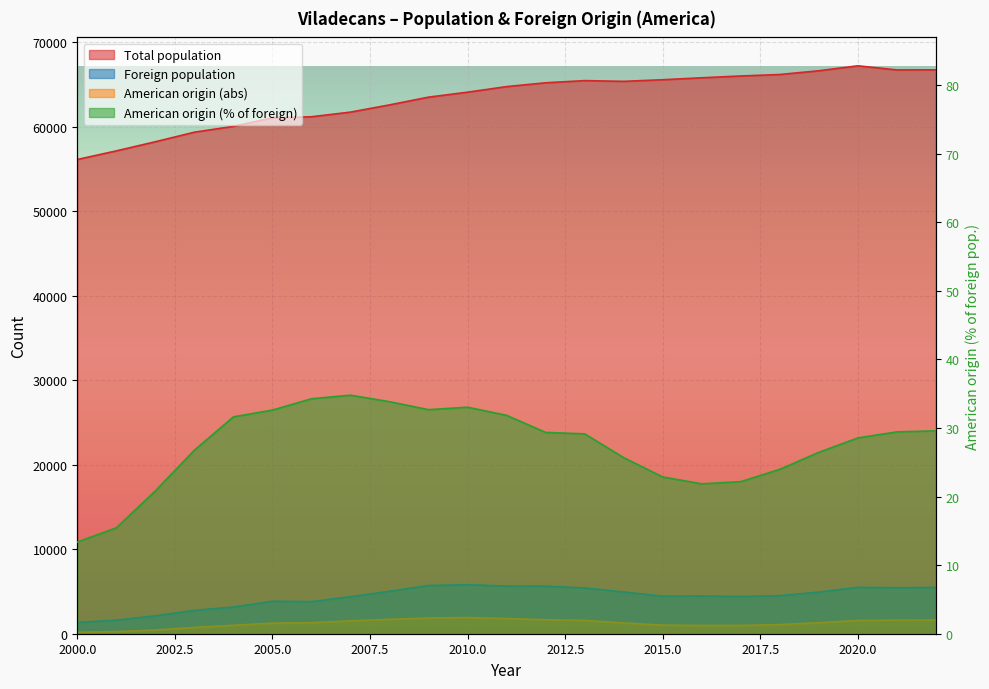

Rank the categories by Foreign population value from highest to lowest.

2010, 2009, 2011, 2012, 2020, 2022, 2021, 2013, 2008, 2014, 2019, 2018, 2016, 2015, 2017, 2007, 2005, 2006, 2004, 2003, 2002, 2001, 2000